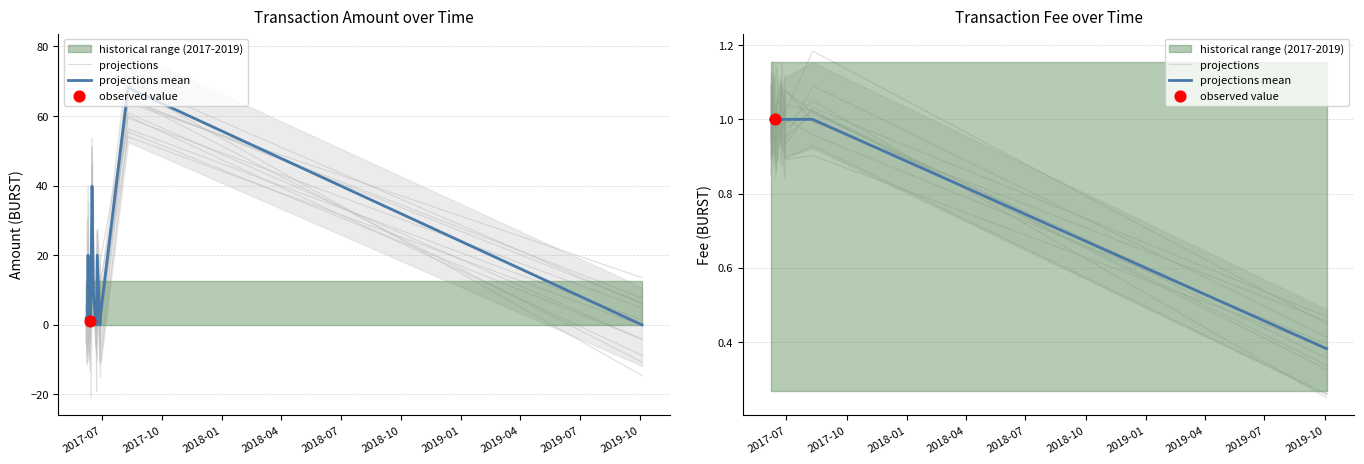

Is the value of projections mean at 2017-10 greater than the value of projections at 11?

Yes